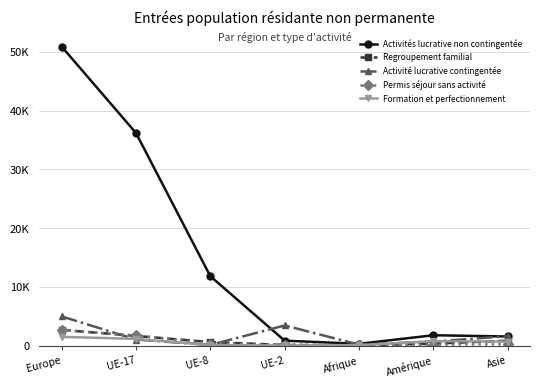

Is this an area chart (filled region under the line)?

No